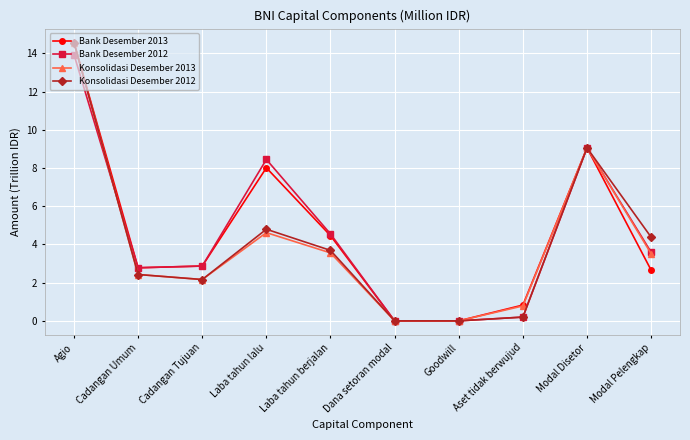

The Bank Desember 2013 series shows 25.3 at Agio. True or false?

False